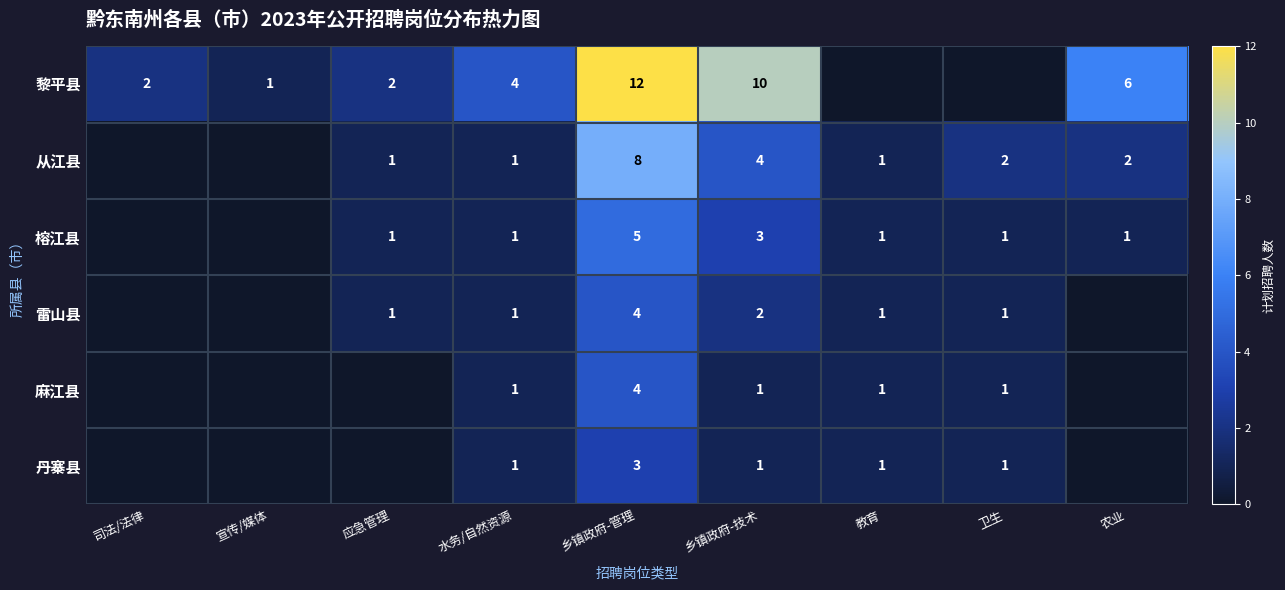

Is the value of 从江县 at 农业 greater than the value of 雷山县 at 教育?

Yes